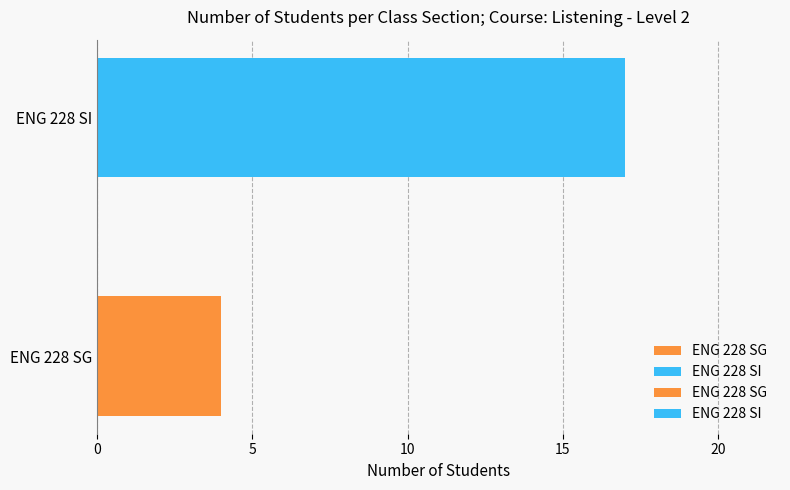

Approximately how many times larger is the value at ENG 228 SG compared to ENG 228 SI?

0.2